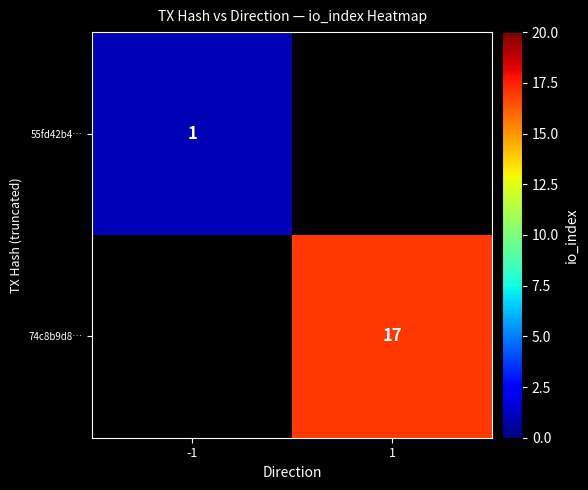

The value of 74c8b9d8… at 1 is 8. True or false?

False